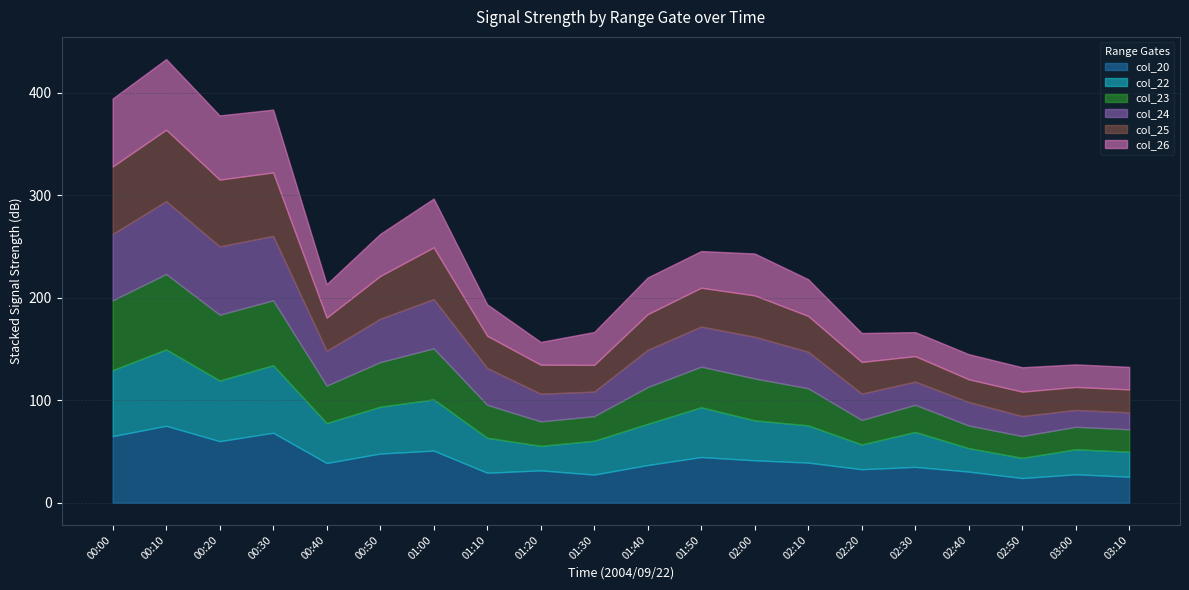

Which category has the lowest value across all series?

03:00